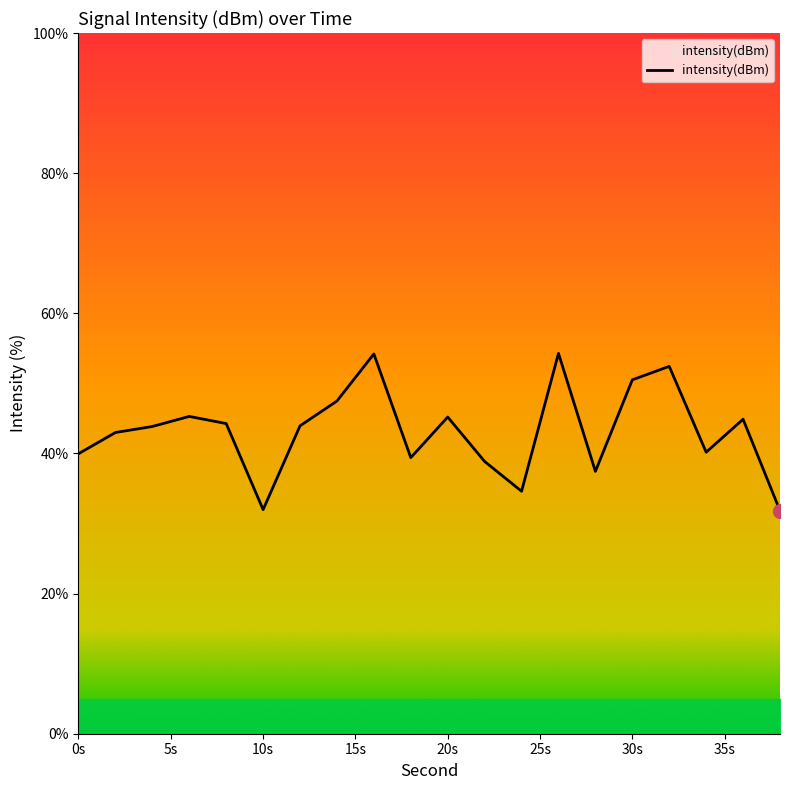

What is the difference between the maximum and minimum values?

22.5